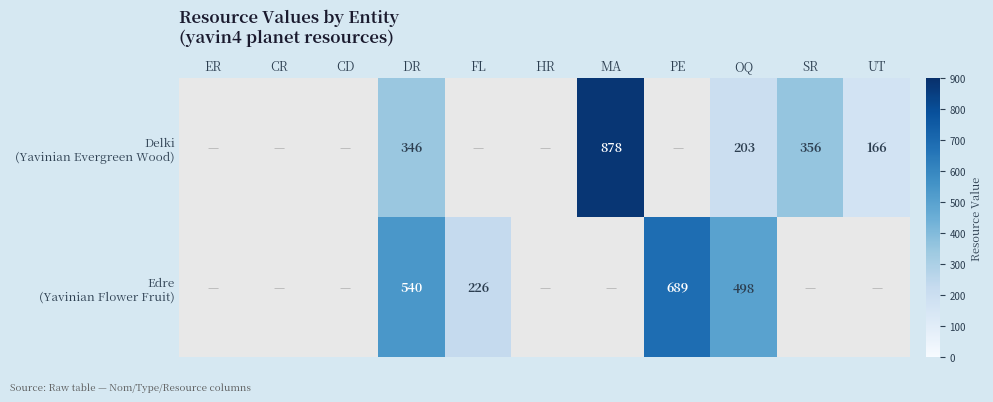

Rank the series by their average value, from lowest to highest.

Delki (Yavinian Evergreen Wood), Edre (Yavinian Flower Fruit)